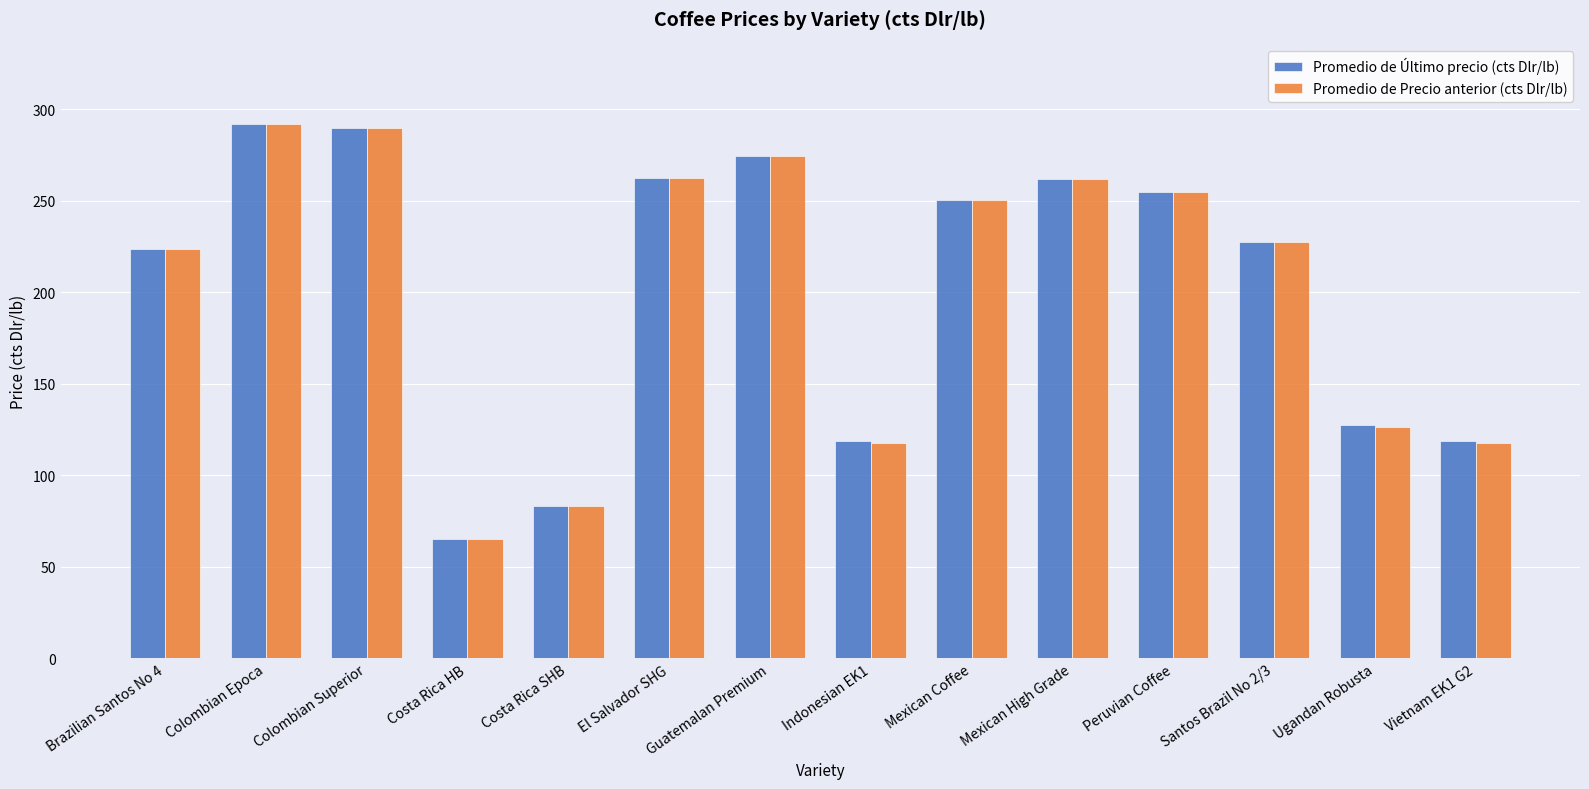

What is the average value of the Promedio de Último precio (cts Dlr/lb) series?

203.6